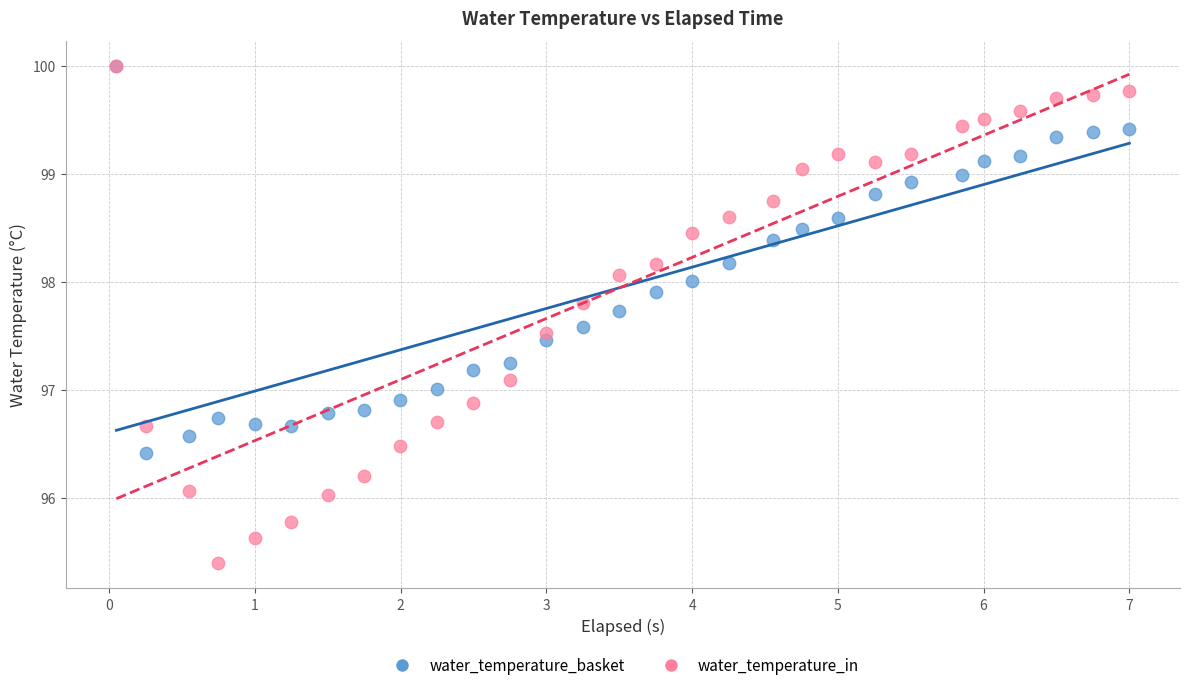

What are all the series names shown in the legend?

water_temperature_basket, water_temperature_in